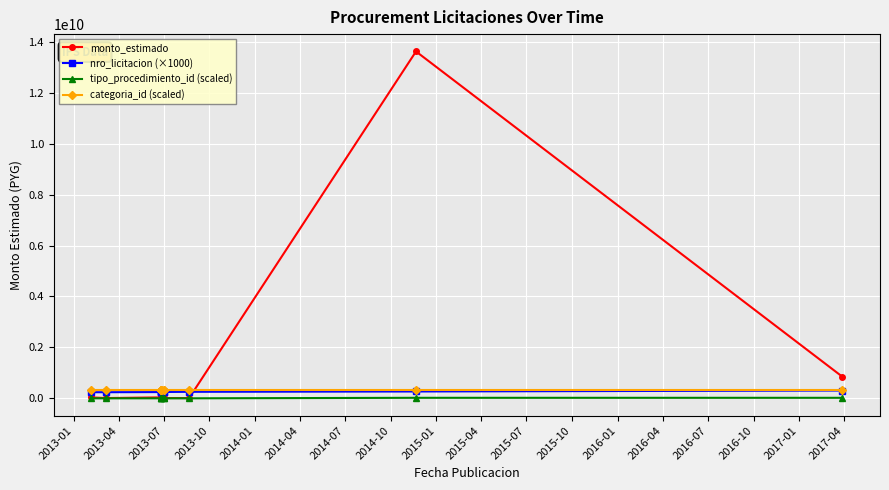

Is it true that categoria_id (scaled) equals 330000000 at 2013-10?

True